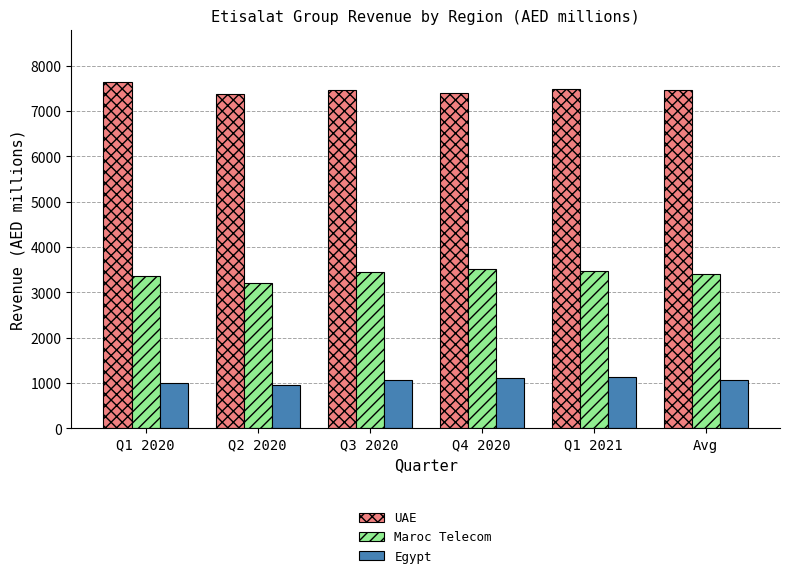

What position from the left is Avg?

6